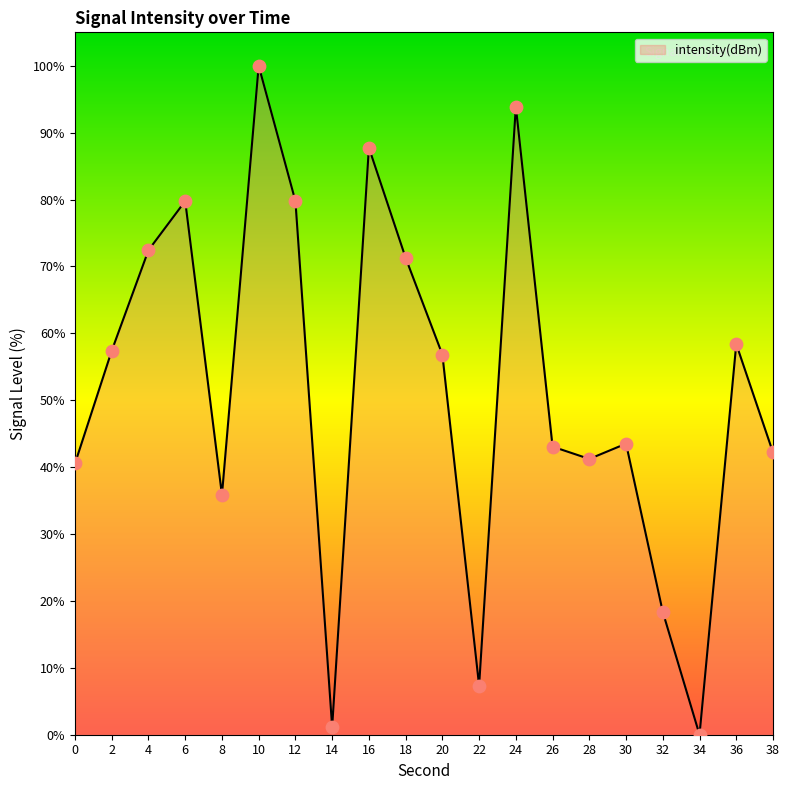

Approximately how many times larger is the value at 2 compared to 16?

0.7